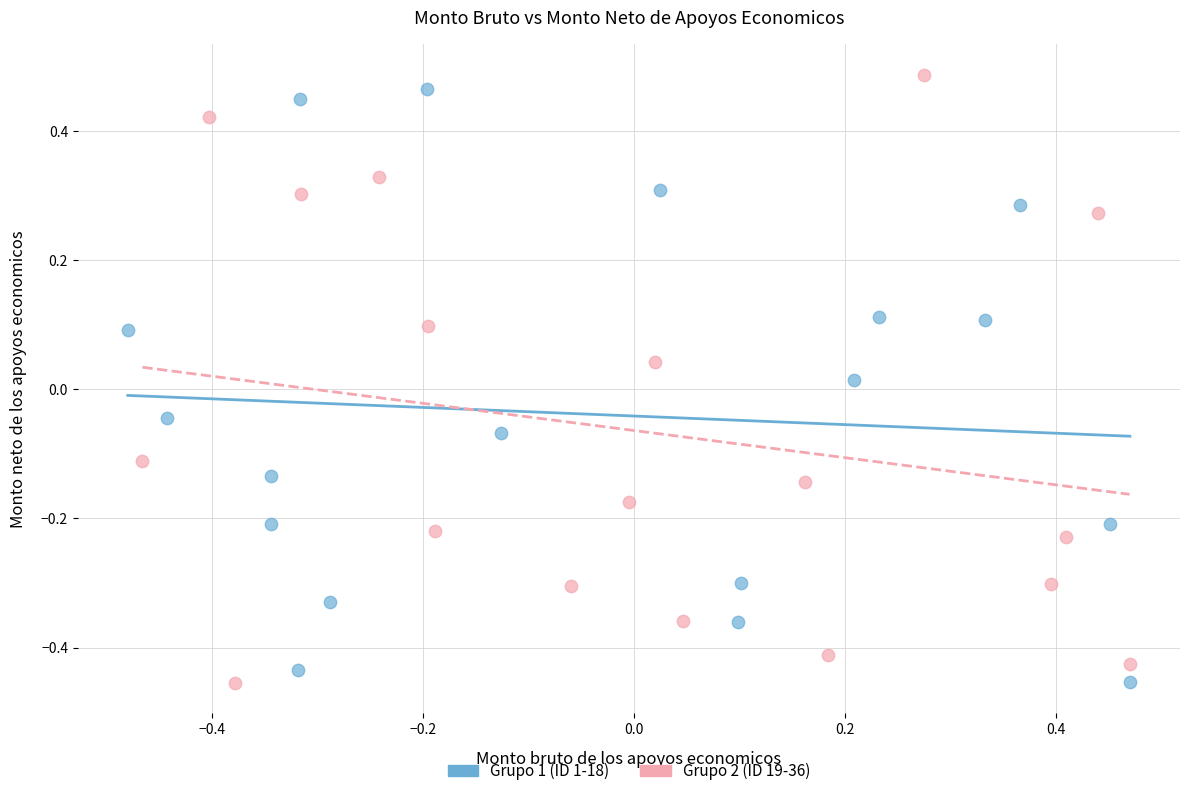

What are all the series names shown in the legend?

Grupo 1 (ID 1-18), Grupo 2 (ID 19-36)